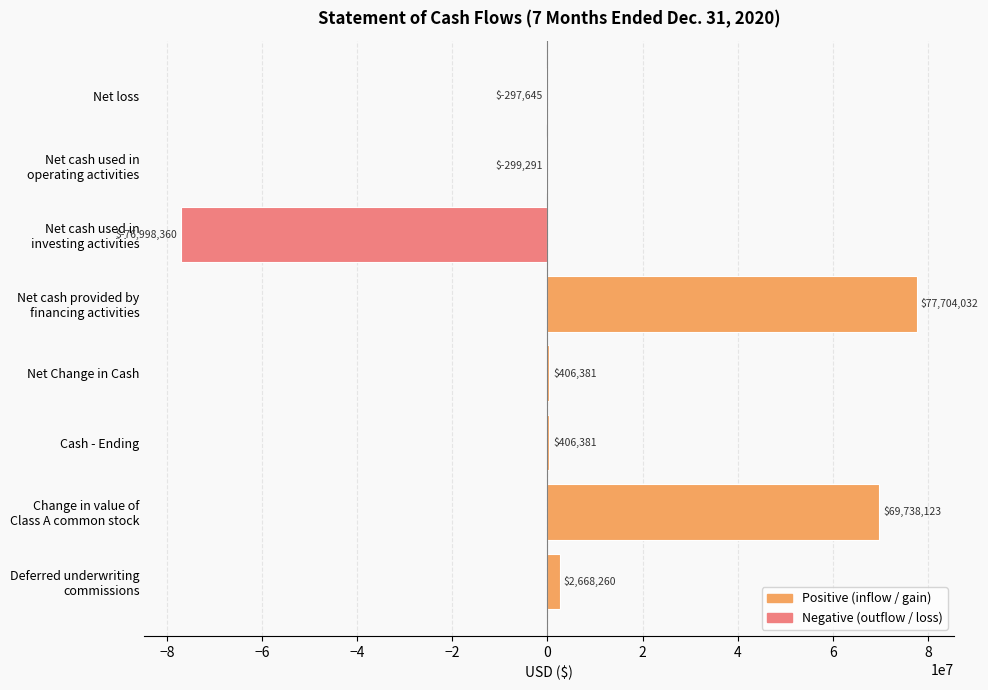

The value at Cash - Ending is 406381. True or false?

True